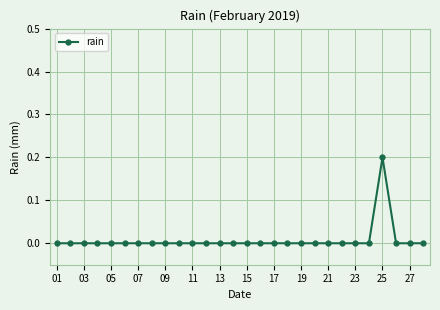

True or false: the data has more than 0 interior local peaks.

True